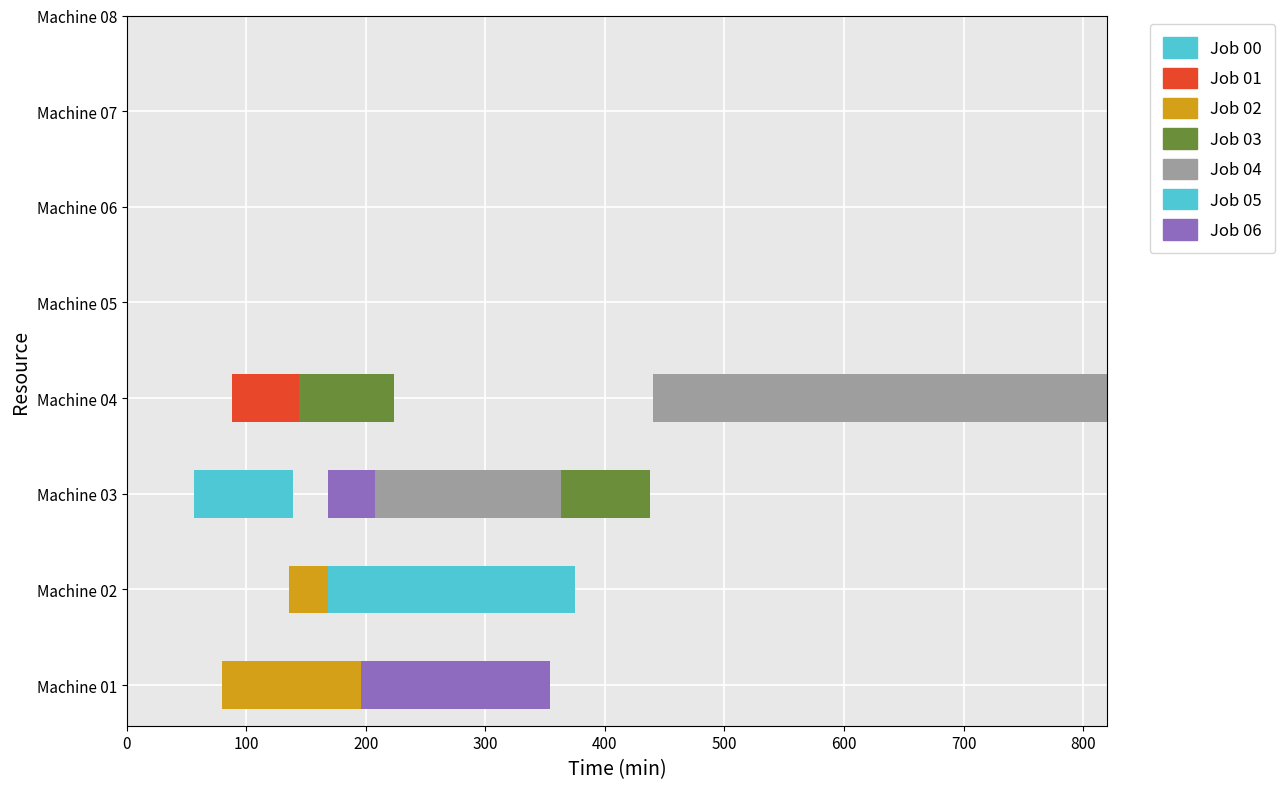

Does the chart contain any negative values?

No